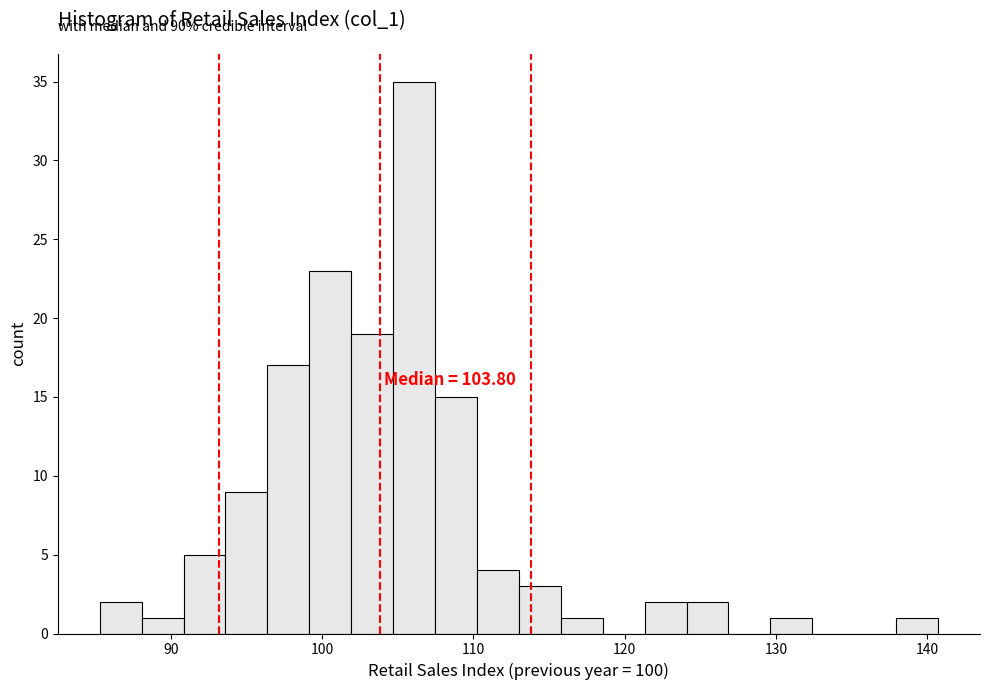

Around what value on the x-axis is the tallest bar? Give the approximate position of its centre, as read against the axis.

106